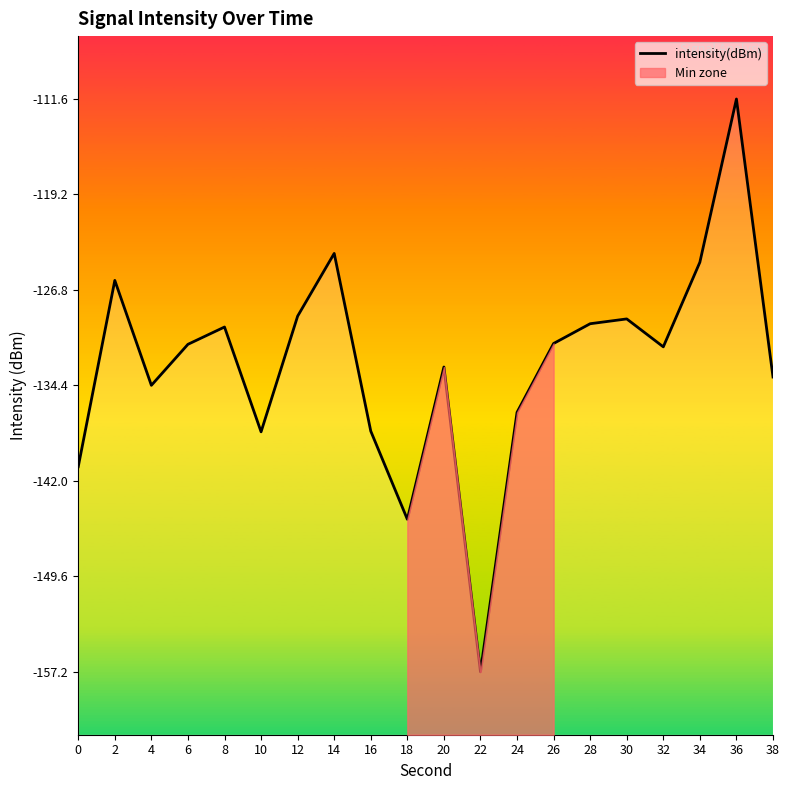

List the labels in order of value, smallest first.

22, 18, 0, 10, 16, 24, 4, 38, 20, 32, 6, 26, 8, 28, 30, 12, 2, 34, 14, 36